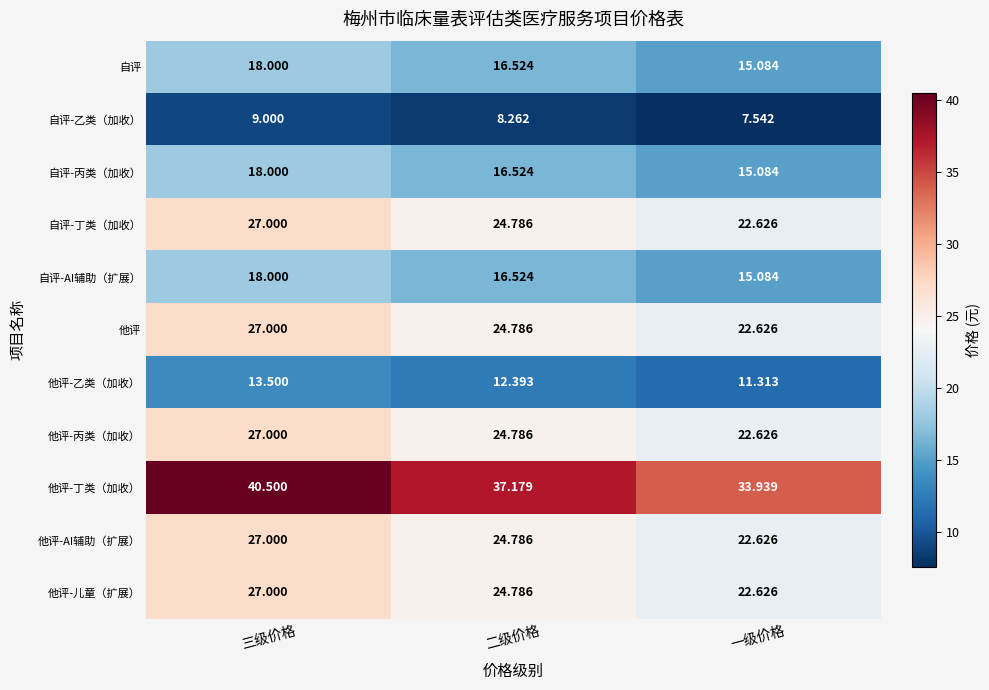

At which label is 自评 closest to 16?

二级价格